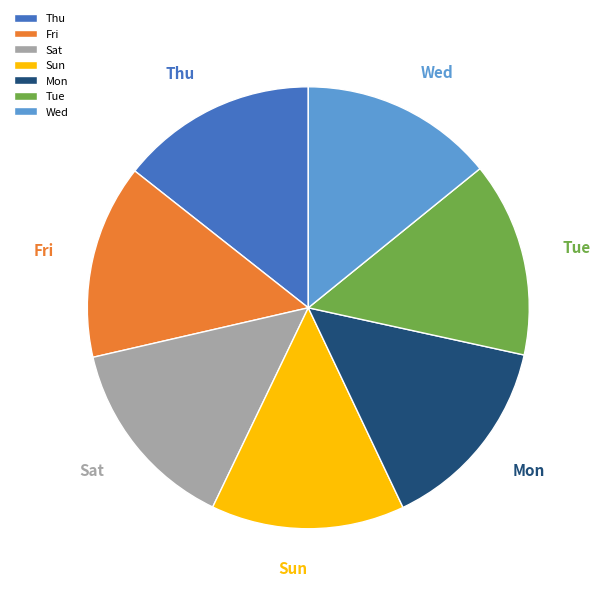

To the nearest percent, what is the combined percentage of Fri and Wed?

28%